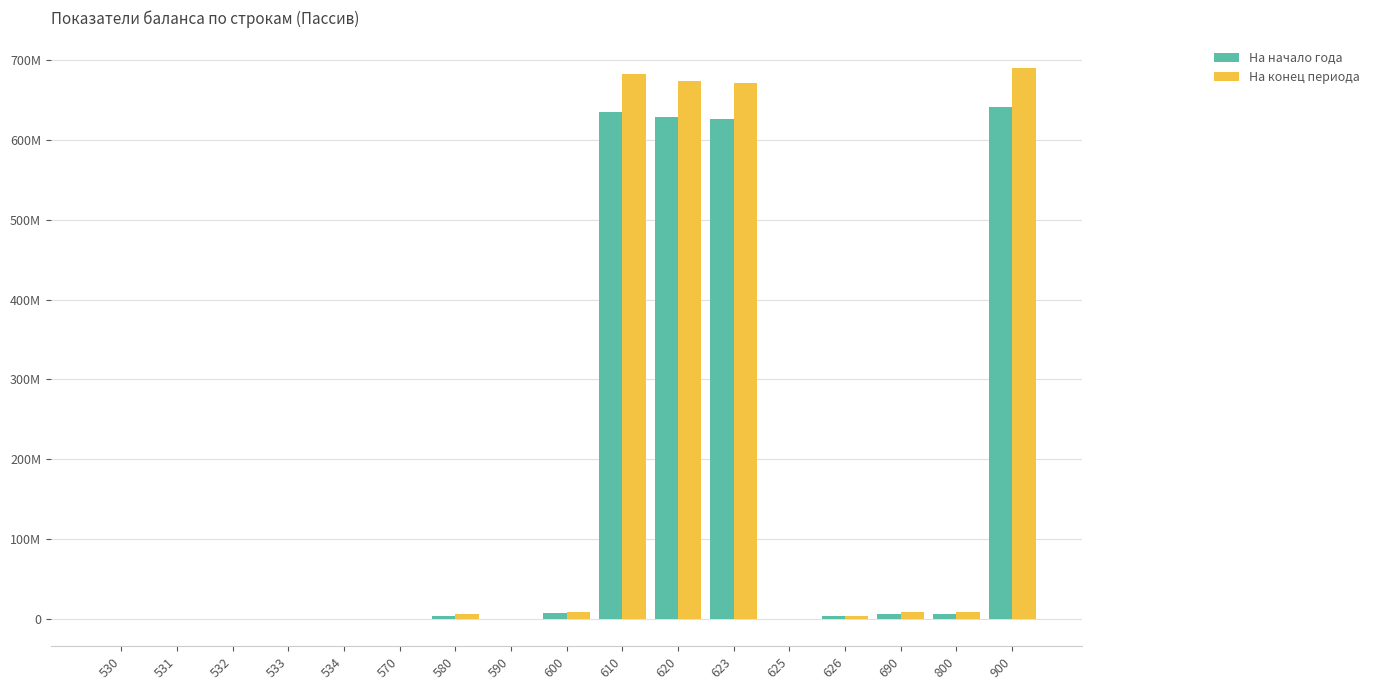

At which category is the sum across all series the highest?

900